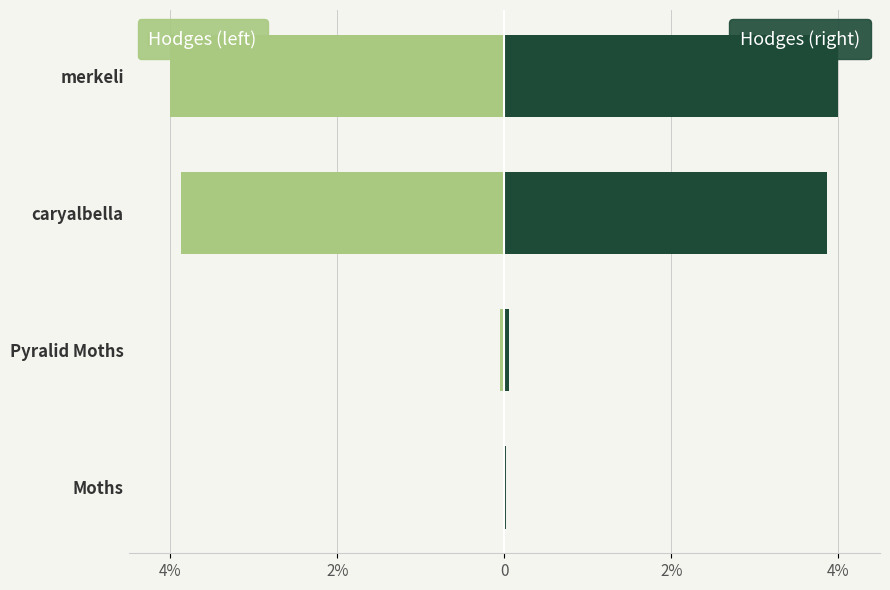

List the series in order of their peak value, lowest first.

Hodges (left), Hodges (right)